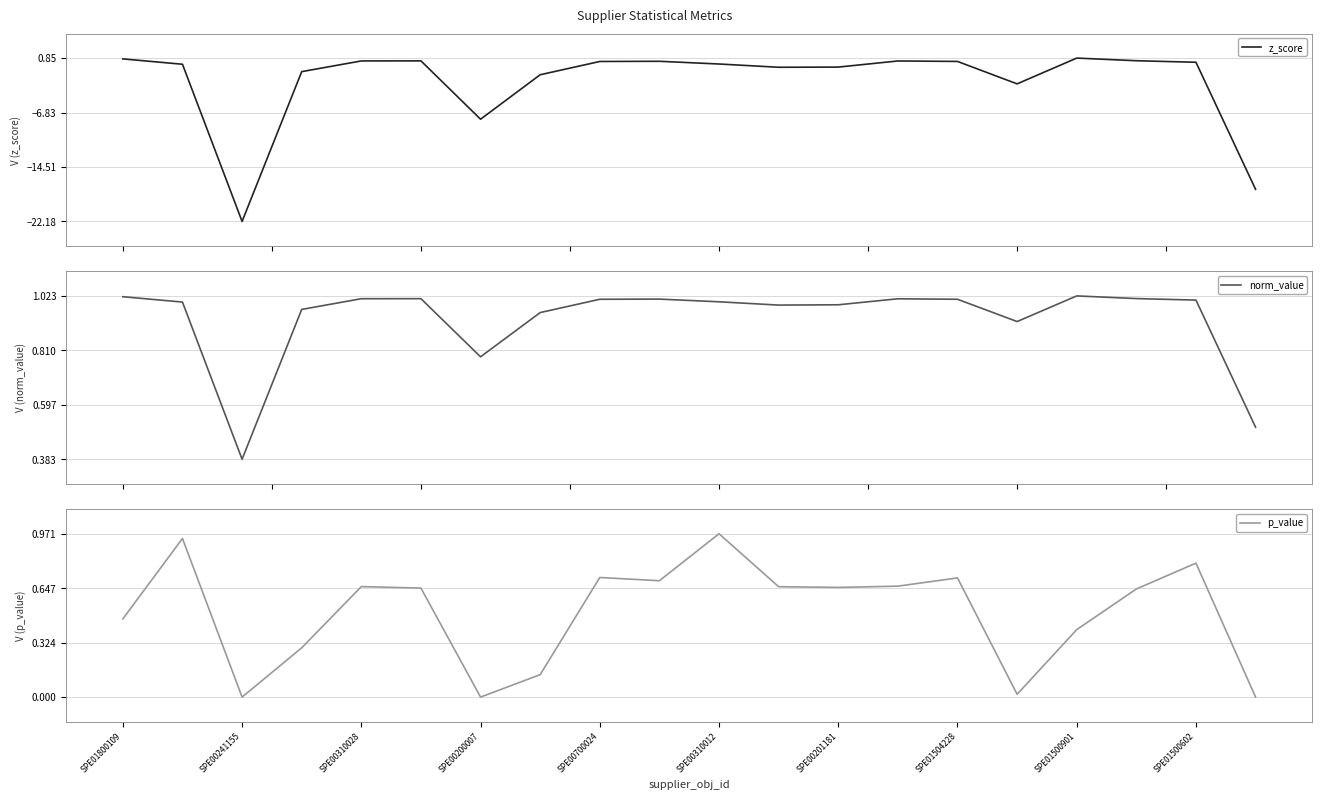

What is the difference between the maximum and minimum values in the z_score series?

23.0